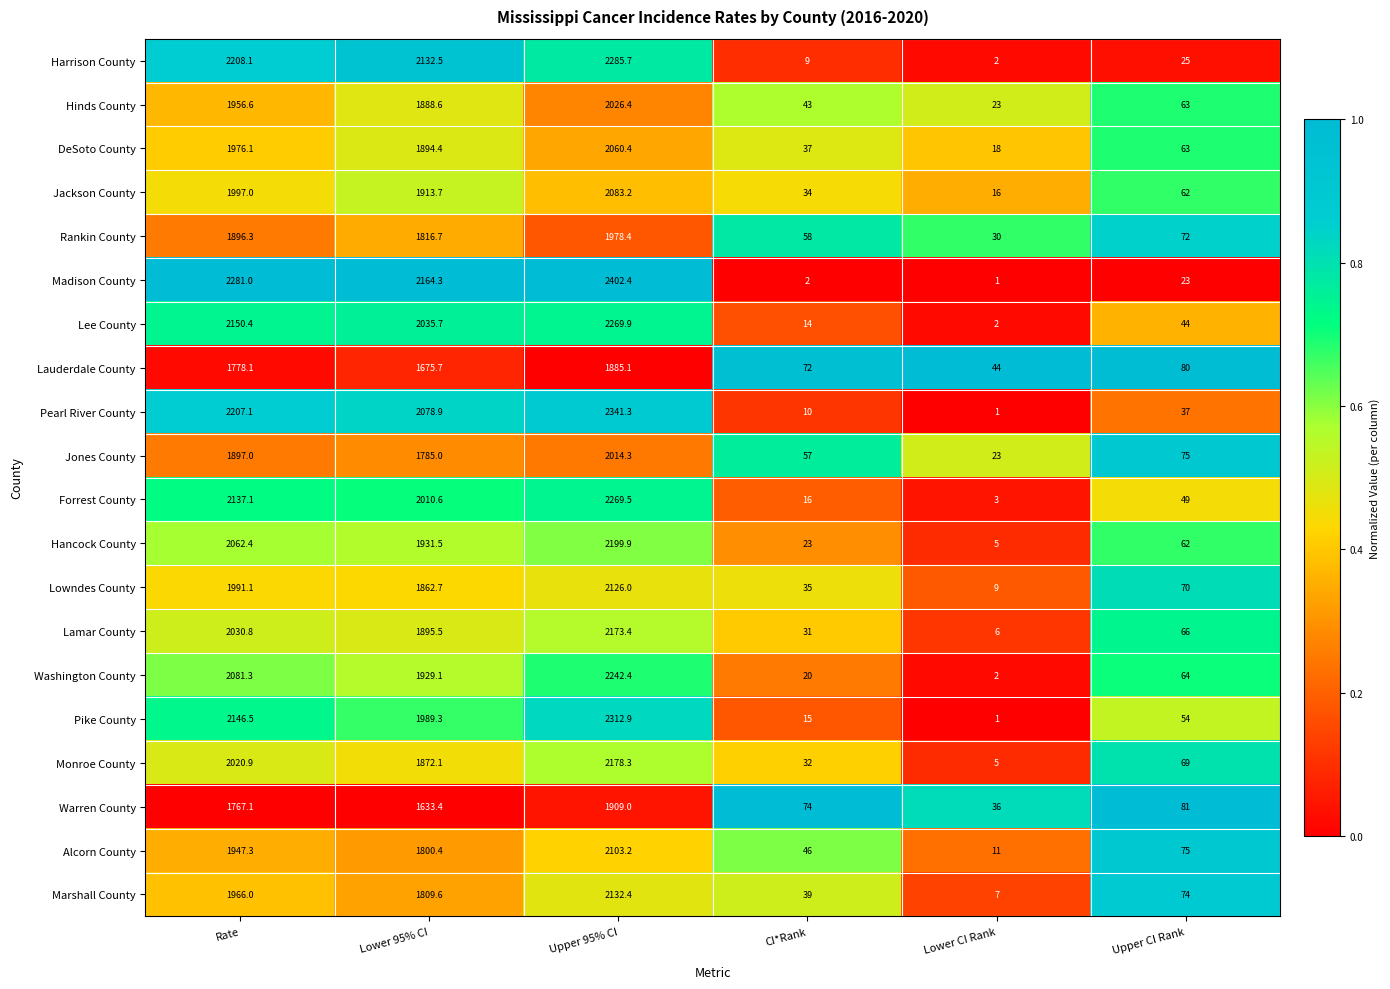

Is it true that Alcorn County equals 11.0 at Lower CI Rank?

True